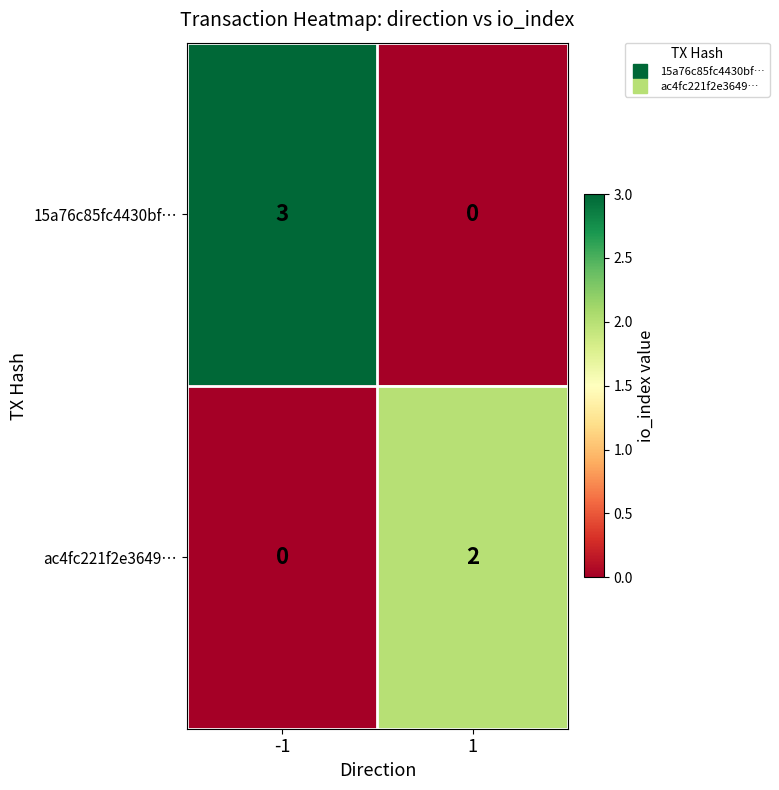

Which series has the widest spread of values?

15a76c85fc4430bf…